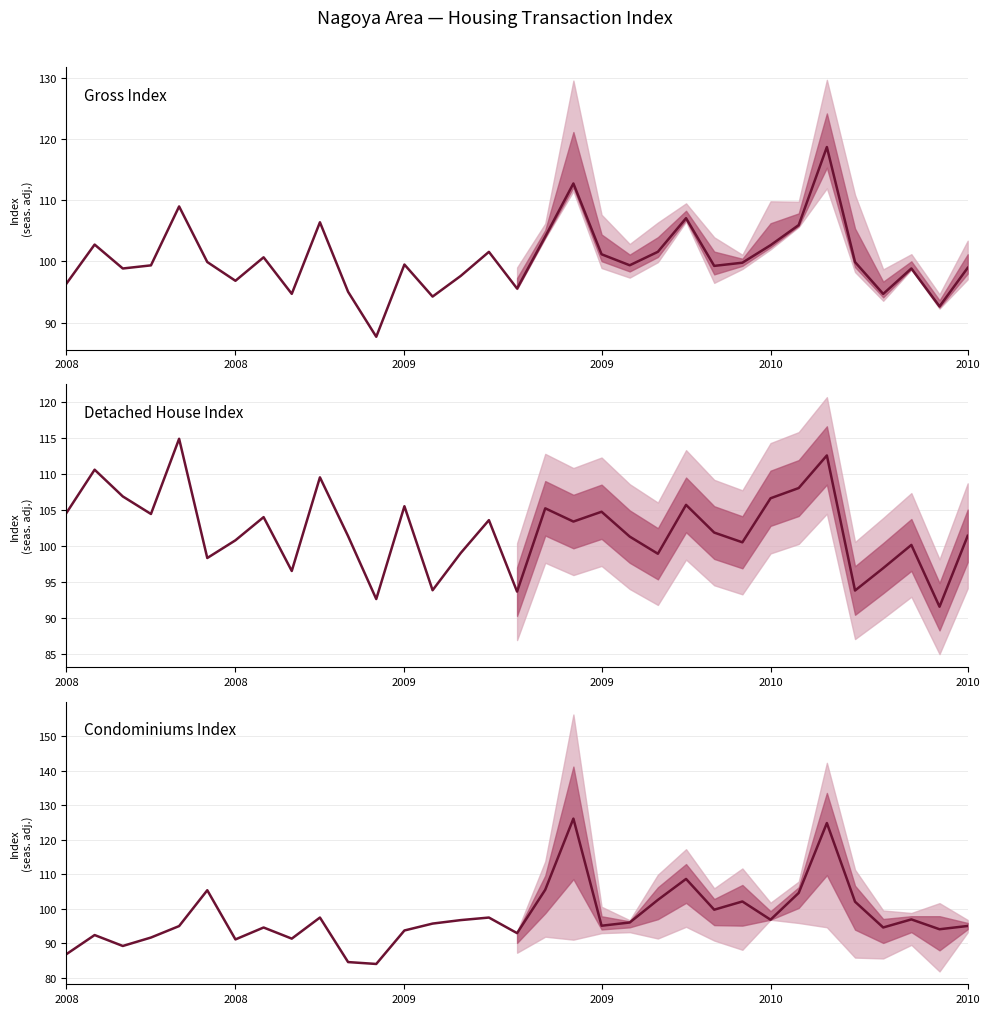

Reading left to right, transcribe all the data shown in this chart.

Gross Index: 96.4	102.8	98.8	99.4	109.0	99.9	96.8	100.7	94.7	106.4	95.0	87.7	99.5	94.3	97.6	101.6	95.6	104.1	112.7	101.2	99.4	101.6	107.1	99.3	99.8	102.7	105.9	118.7	99.9	94.7	98.8	92.6	99.0
Detached House Index: 104.6	110.6	106.9	104.5	114.9	98.3	100.8	104.0	96.5	109.6	101.4	92.6	105.5	93.8	99.0	103.6	93.7	105.2	103.4	104.8	101.3	98.9	105.7	101.9	100.5	106.6	108.1	112.6	93.8	96.9	100.1	91.5	101.4
Condominiums Index: 86.9	92.4	89.2	91.7	95.0	105.4	91.1	94.6	91.3	97.5	84.6	84.0	93.7	95.7	96.7	97.5	92.9	105.5	126.1	95.1	96.0	102.6	108.6	99.7	102.1	96.8	104.6	124.8	102.0	94.6	96.9	94.1	95.0